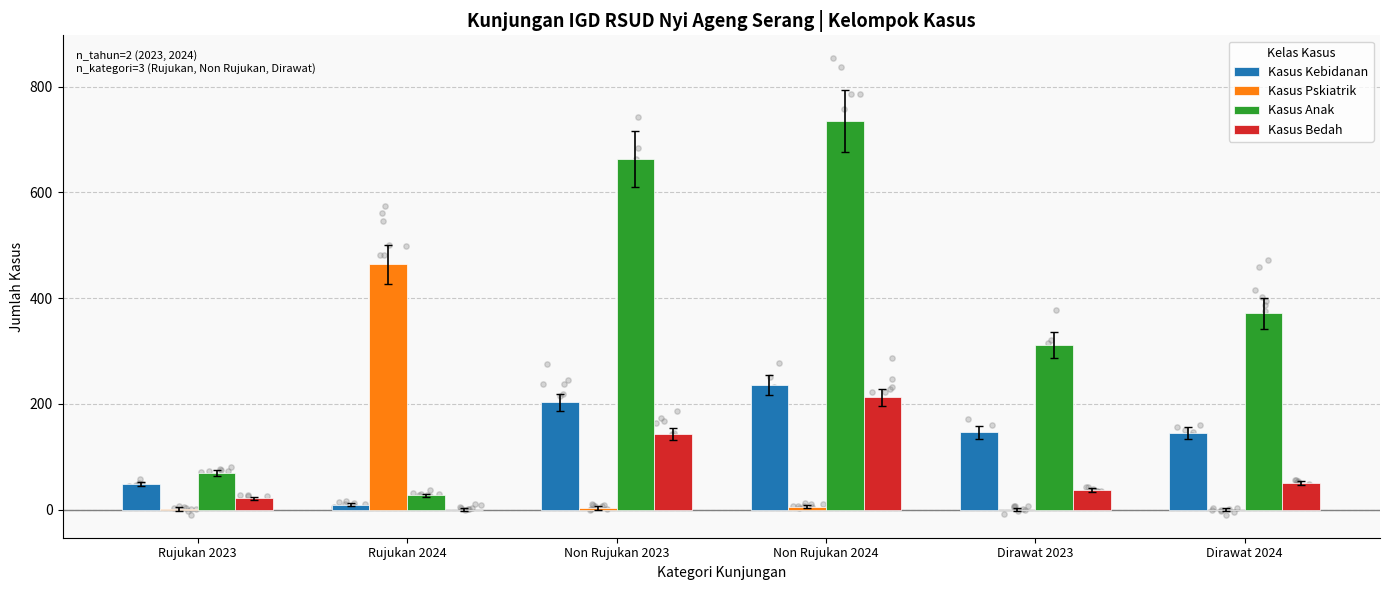

Which series contains the lowest Y value?

Kasus Pskiatrik